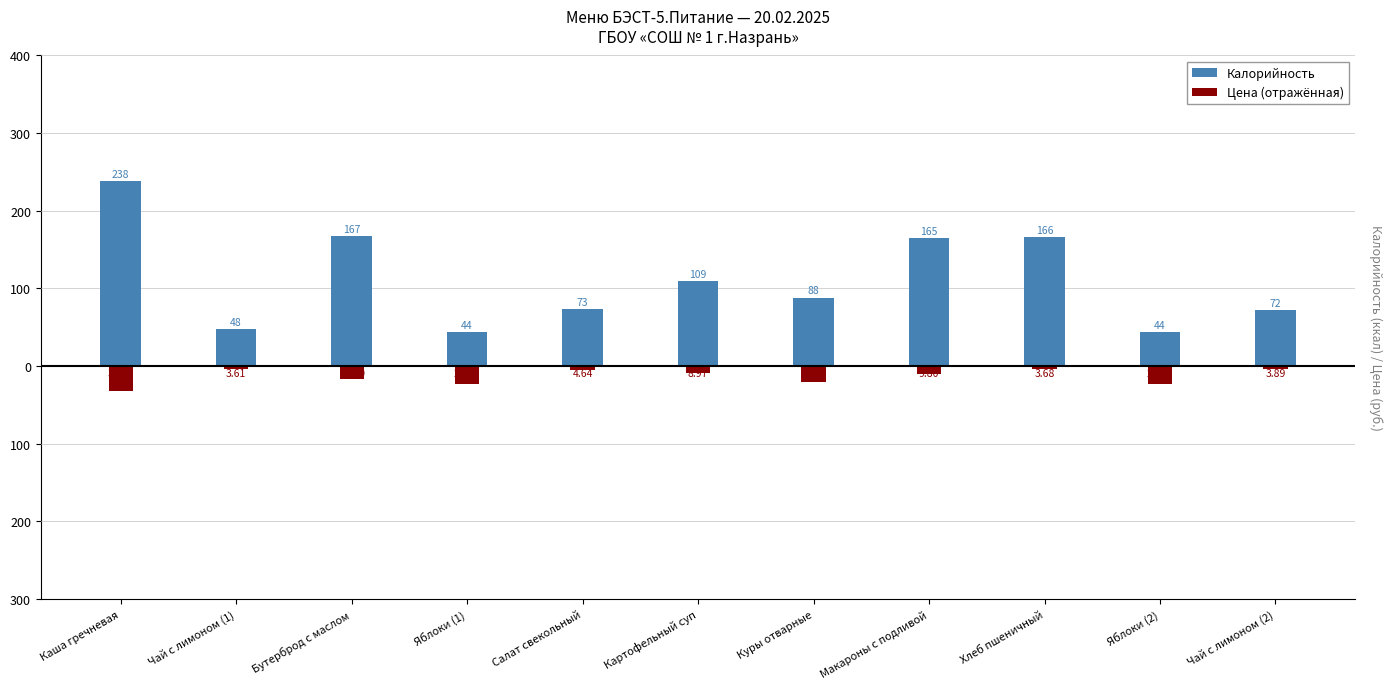

What are all the series names shown in the legend?

Калорийность, Цена (отражённая)